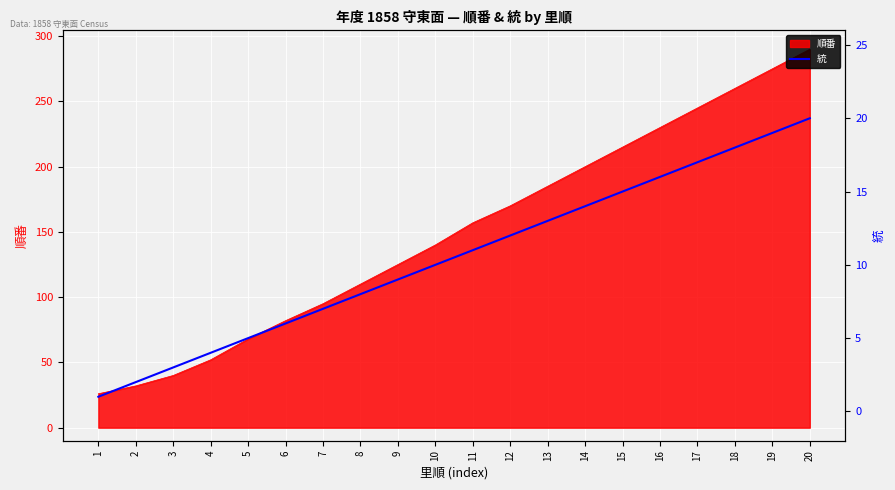

True or false: the data shows 6 at 11.

False